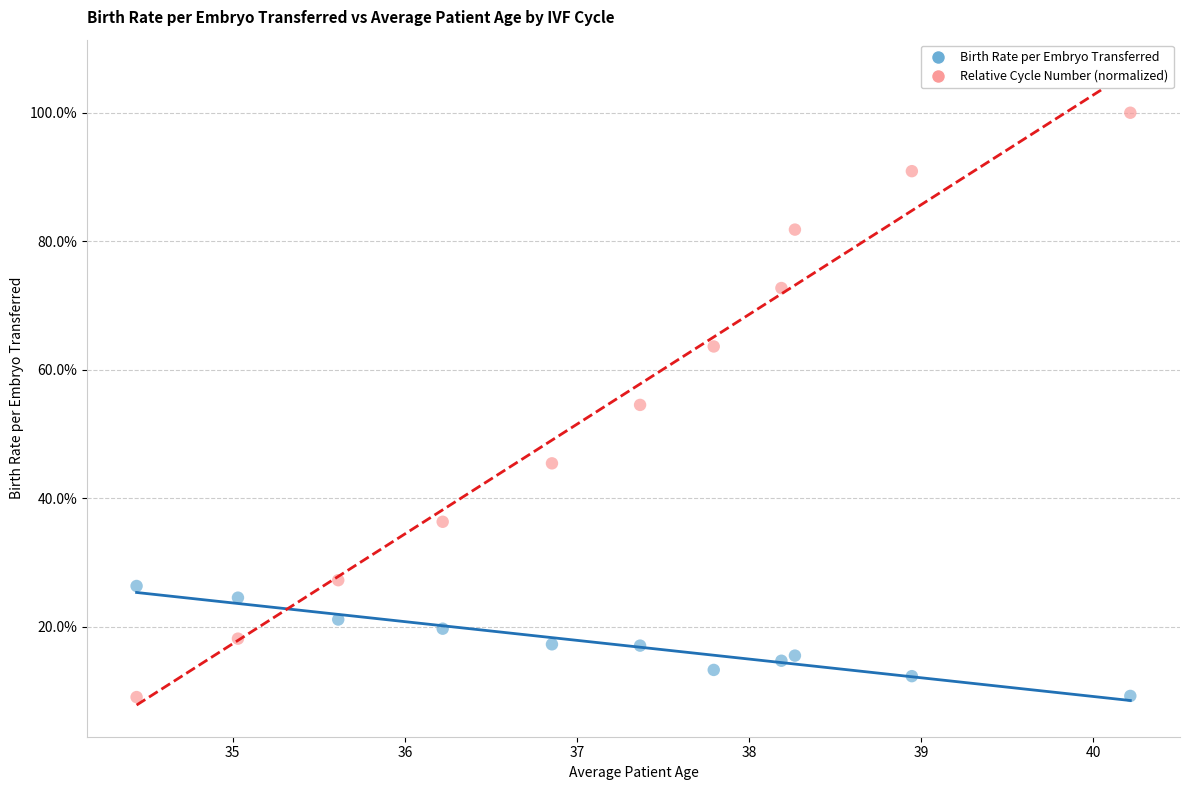

Which series has the widest spread of Y values?

Relative Cycle Number (normalized)